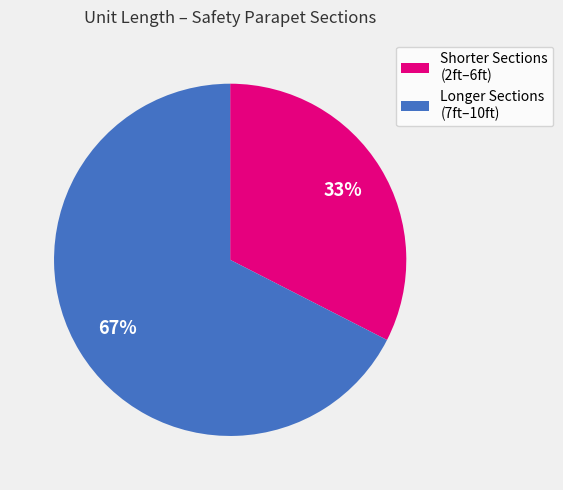

Which has a higher value, Longer Sections (7ft–10ft) or Shorter Sections (2ft–6ft)?

Longer Sections (7ft–10ft)